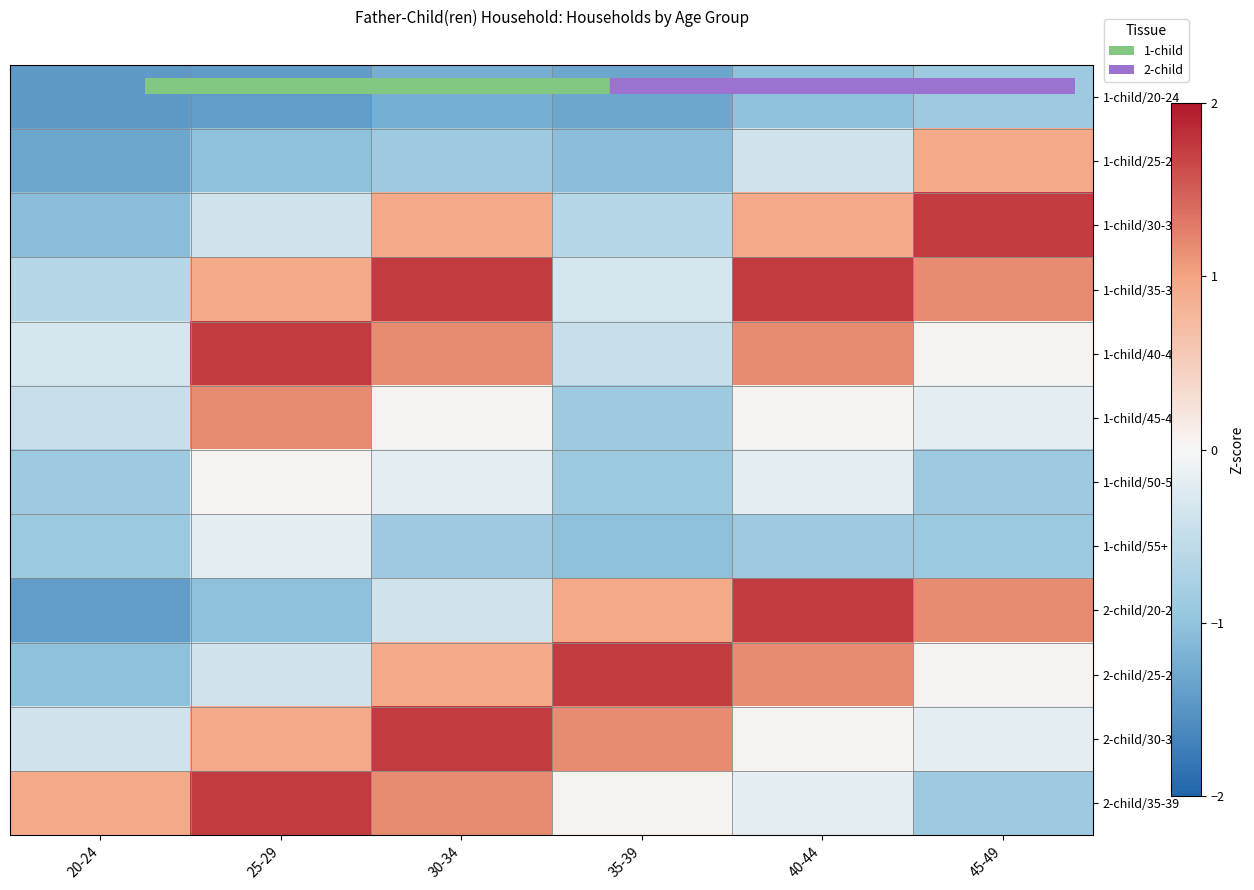

Rank the series by their maximum value, from highest to lowest.

1-child/30-34, 1-child/35-39, 1-child/40-44, 2-child/20-24, 2-child/25-29, 2-child/30-34, 2-child/35-39, 1-child/45-49, 1-child/25-29, 1-child/50-54, 1-child/55+, 1-child/20-24